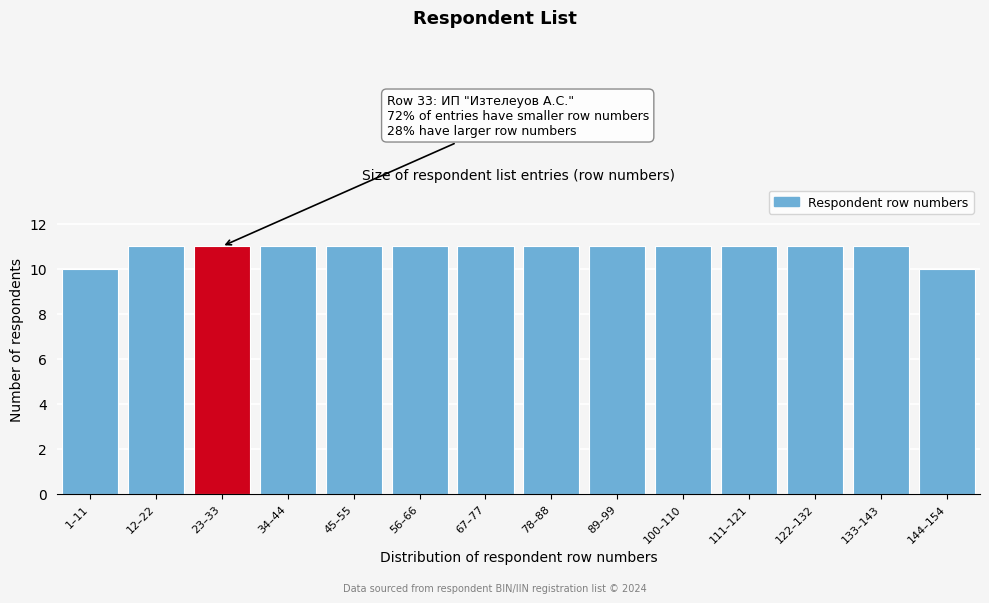

Reading left to right, list all the values displayed in this chart.

1–11=10	12–22=11	23–33=11	34–44=11	45–55=11	56–66=11	67–77=11	78–88=11	89–99=11	100–110=11	111–121=11	122–132=11	133–143=11	144–154=10